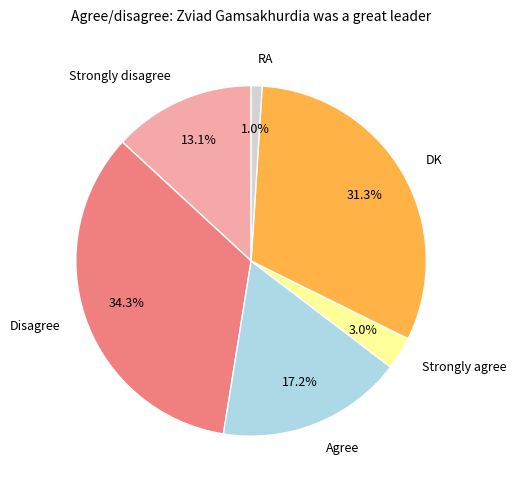

What is the smallest slice in the pie chart?

RA